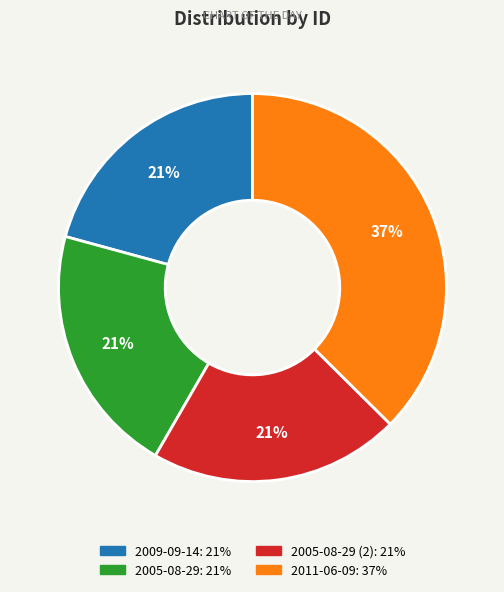

Is there a majority slice in this chart?

No